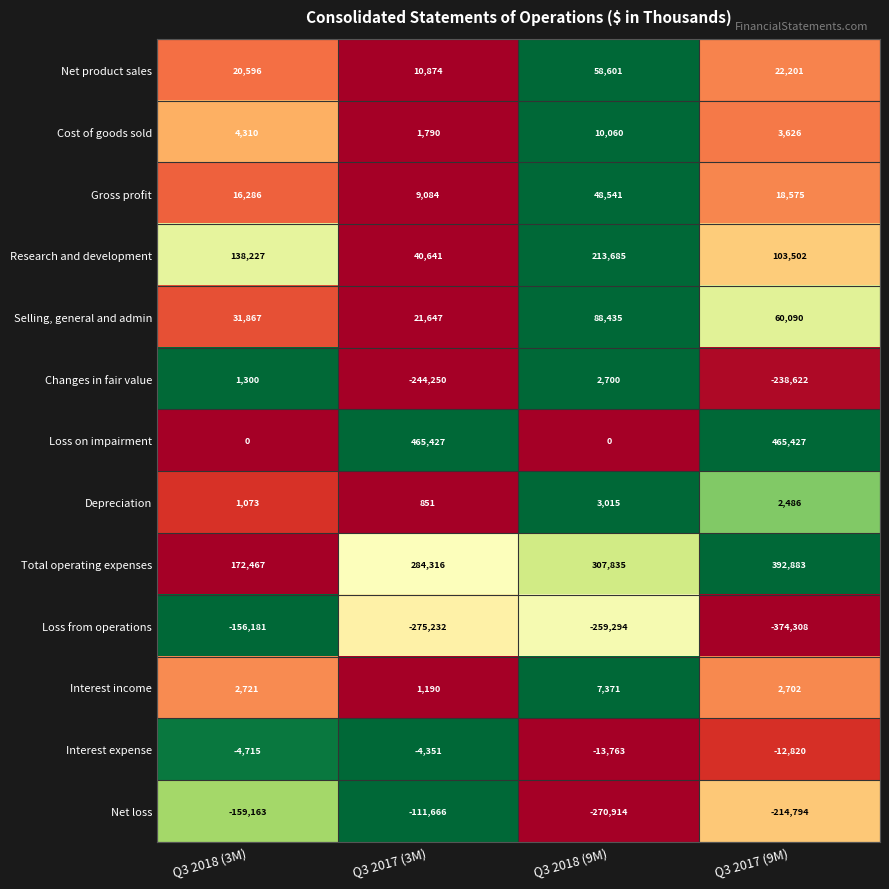

True or false: Total operating expenses has a value of 76610 at Q3 2017 (3M).

False